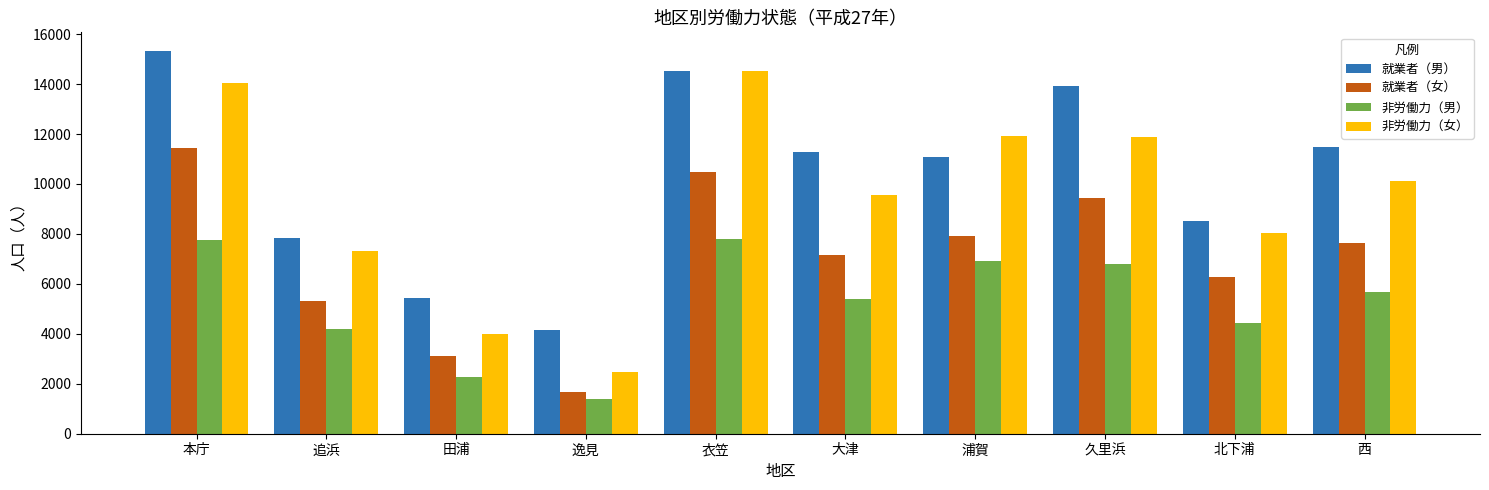

How many data points in 非労働力（女） are less than 10109?

5